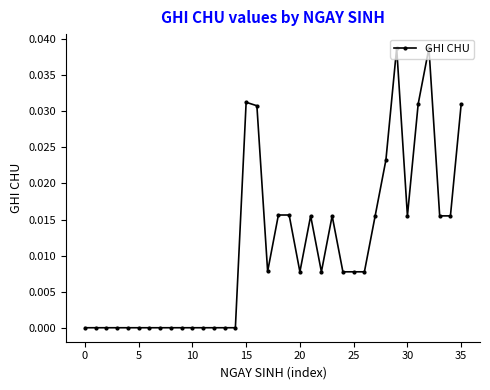

What is the sum of all values?

0.4